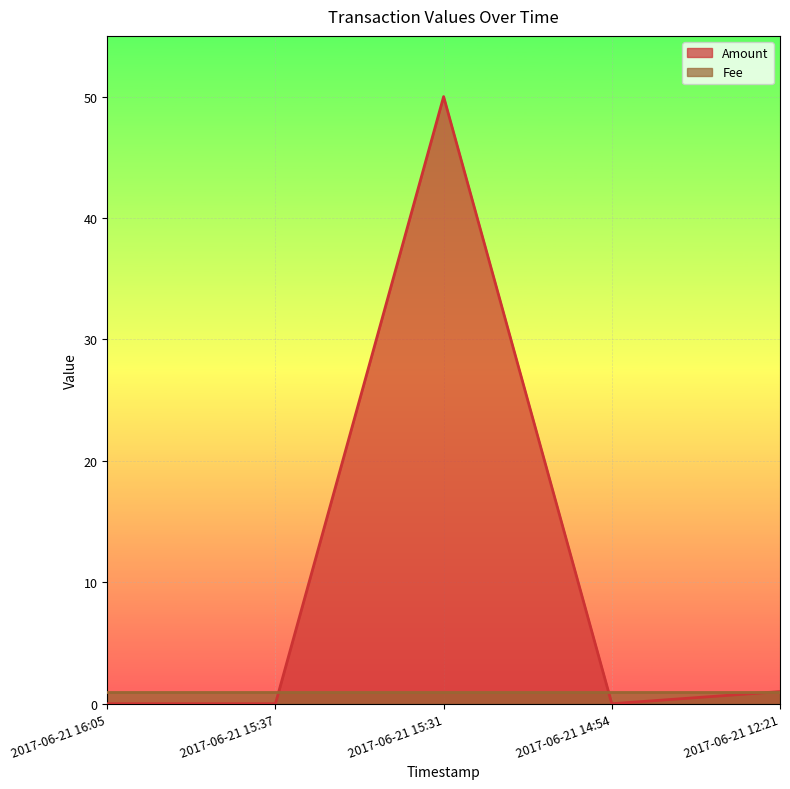

How many interior local valleys (lower than both neighbors) does the data have?

1